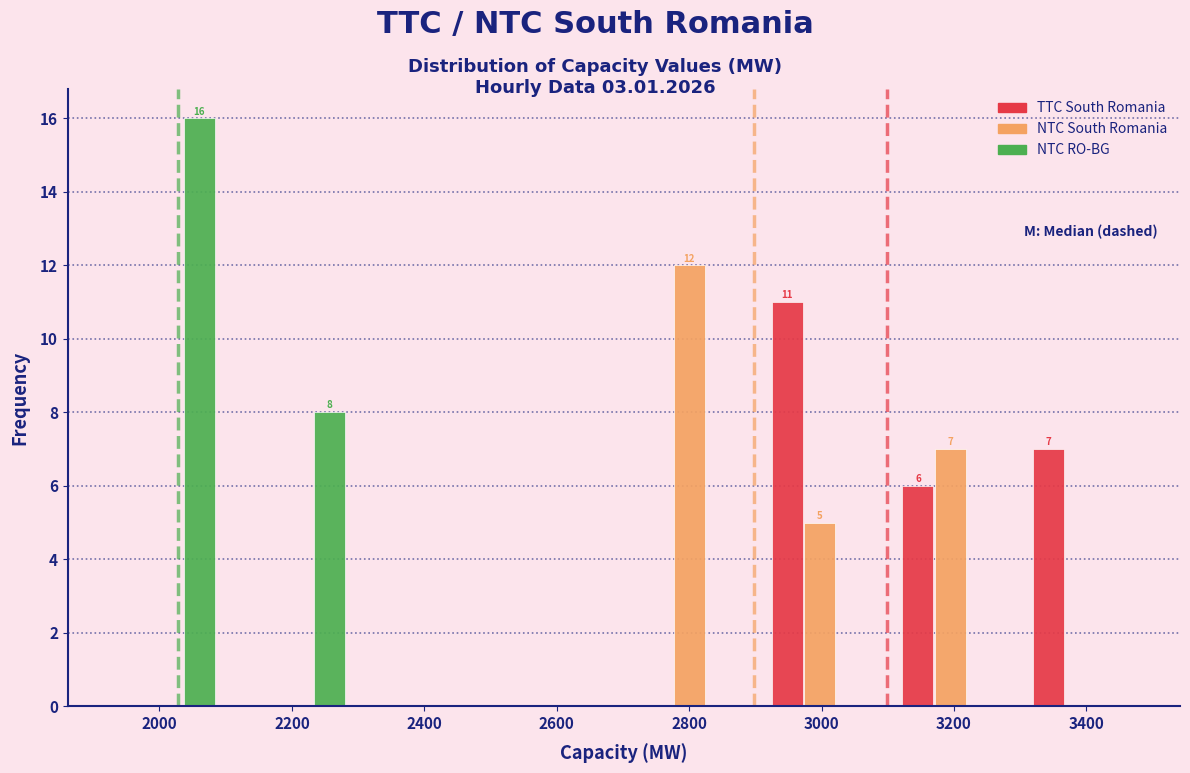

In the NTC South Romania series, which range on the x-axis has the tallest bar?

2700 to 2900